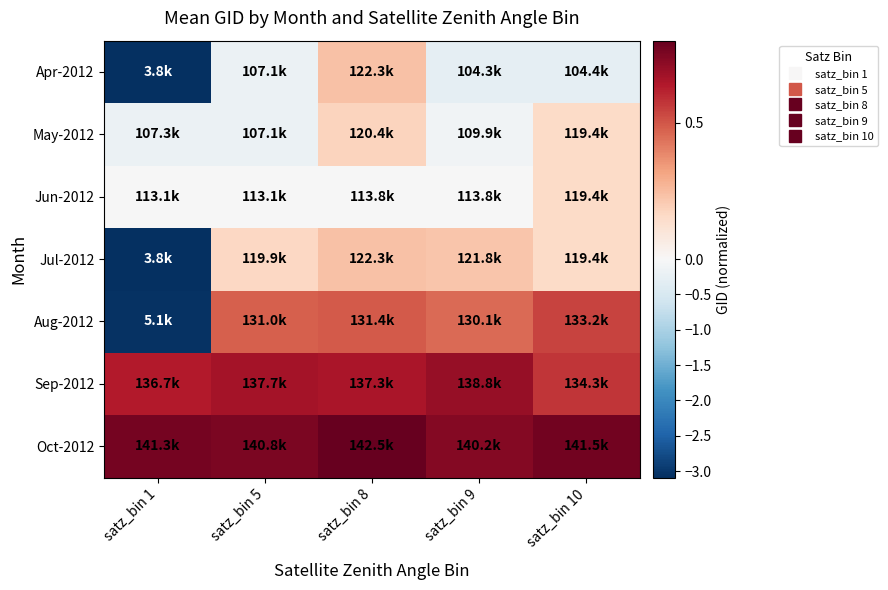

How many categories are shown in the chart?

5